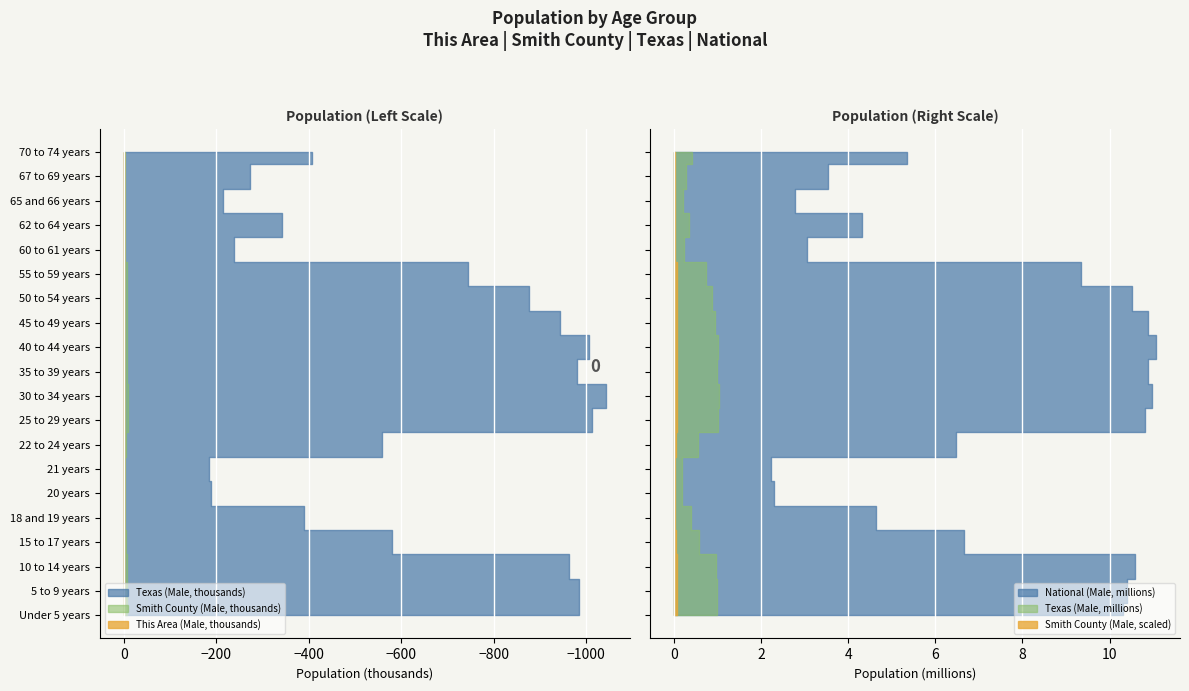

Reading left to right, list all the values displayed in this chart.

This Area (Male): 273	311	284	160	83	46	44	162	295	325	276	262	241	228	199	67	94	61	79	118
Smith County (Male): 7691	7721	7634	4561	3509	1642	1569	4314	7956	8051	7362	7614	7286	7042	6087	1894	2866	1764	2341	3607
Texas (Male): 984149	983814	962866	579420	389266	189570	184652	558131	1013482	1042548	980481	1005082	943408	875623	744050	238942	341985	214649	272610	406398
National (Male): 10319427	10389638	10579862	6656209	4647457	2308319	2223198	6482659	10822594	10977020	10893251	11064360	10871910	10510073	9341988	3062248	4320178	2781671	3545185	5352026